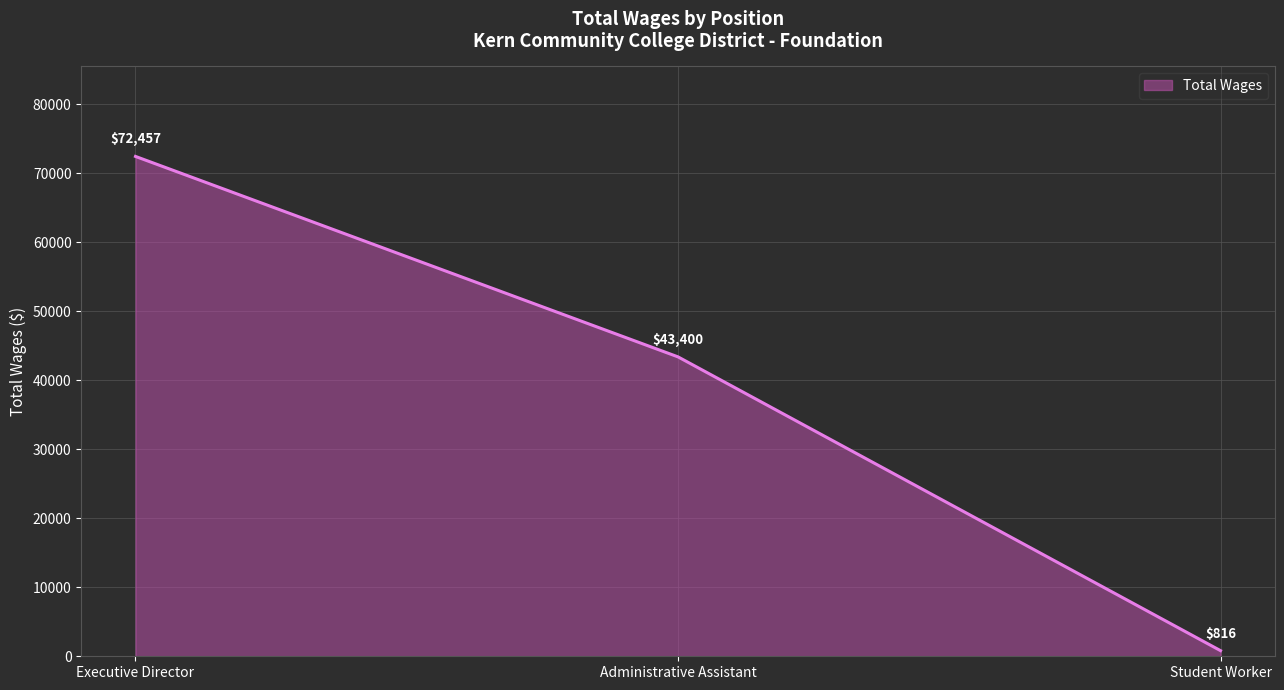

True or false: the data shows 74926 at Administrative Assistant.

False